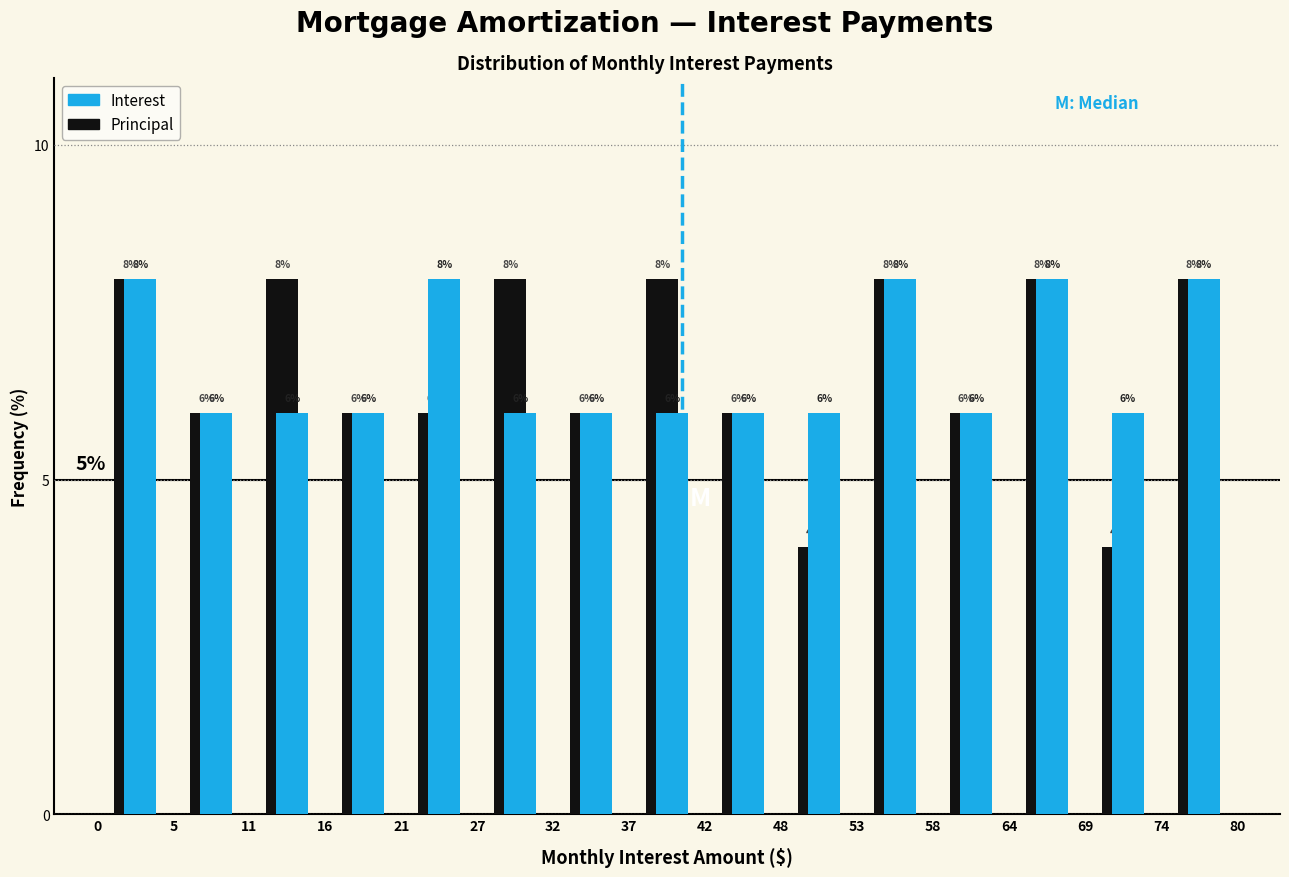

What is the height of the Interest bar covering 32 to 37 on the x-axis?

6